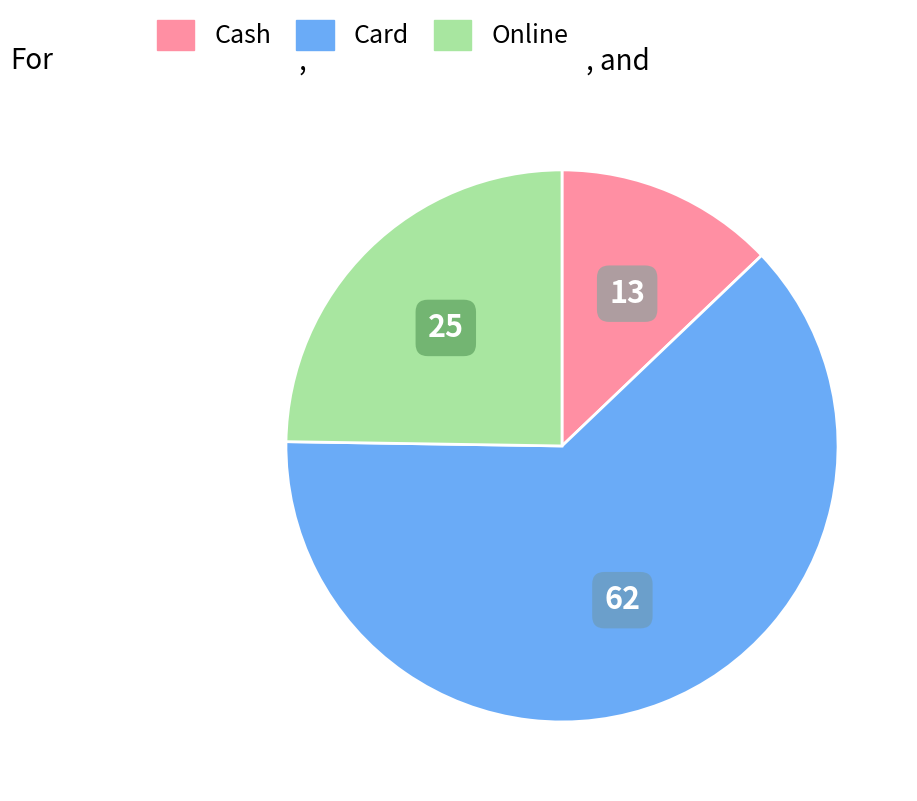

True or false: Cash accounts for 13% of the total.

True